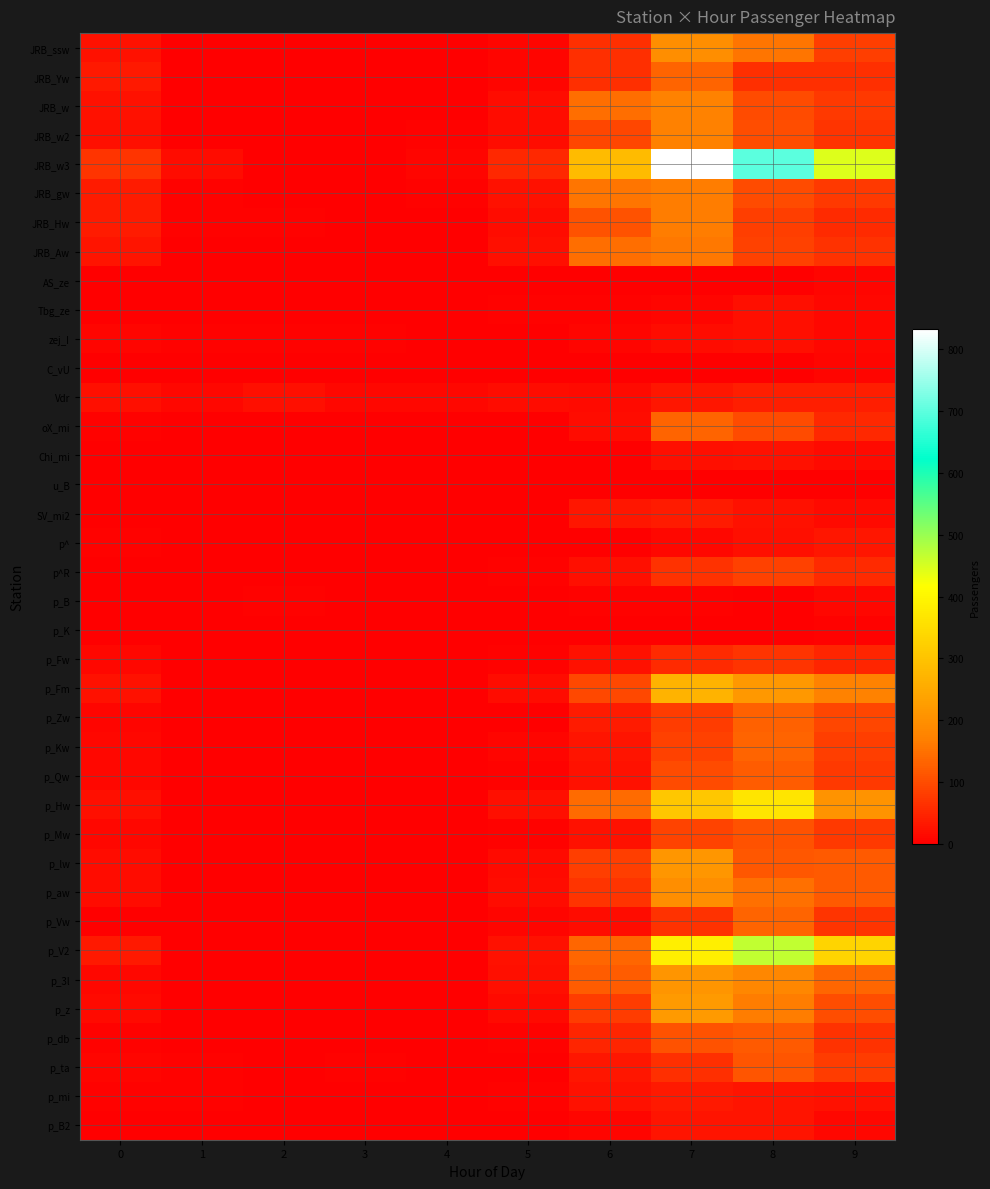

What is the total value across all series at 8?

4366